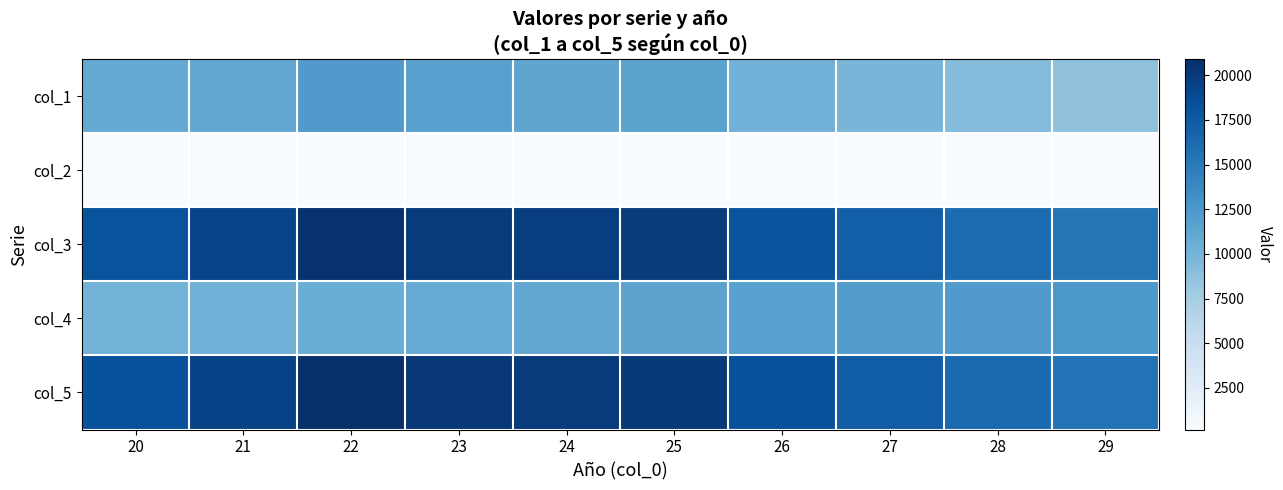

Between 24 and 25, which is larger?

25